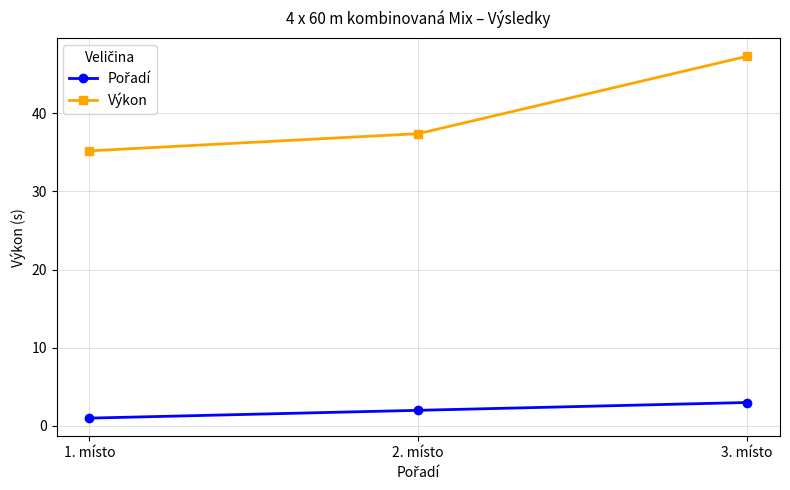

What is the label of the 2nd point from the left?

2. místo